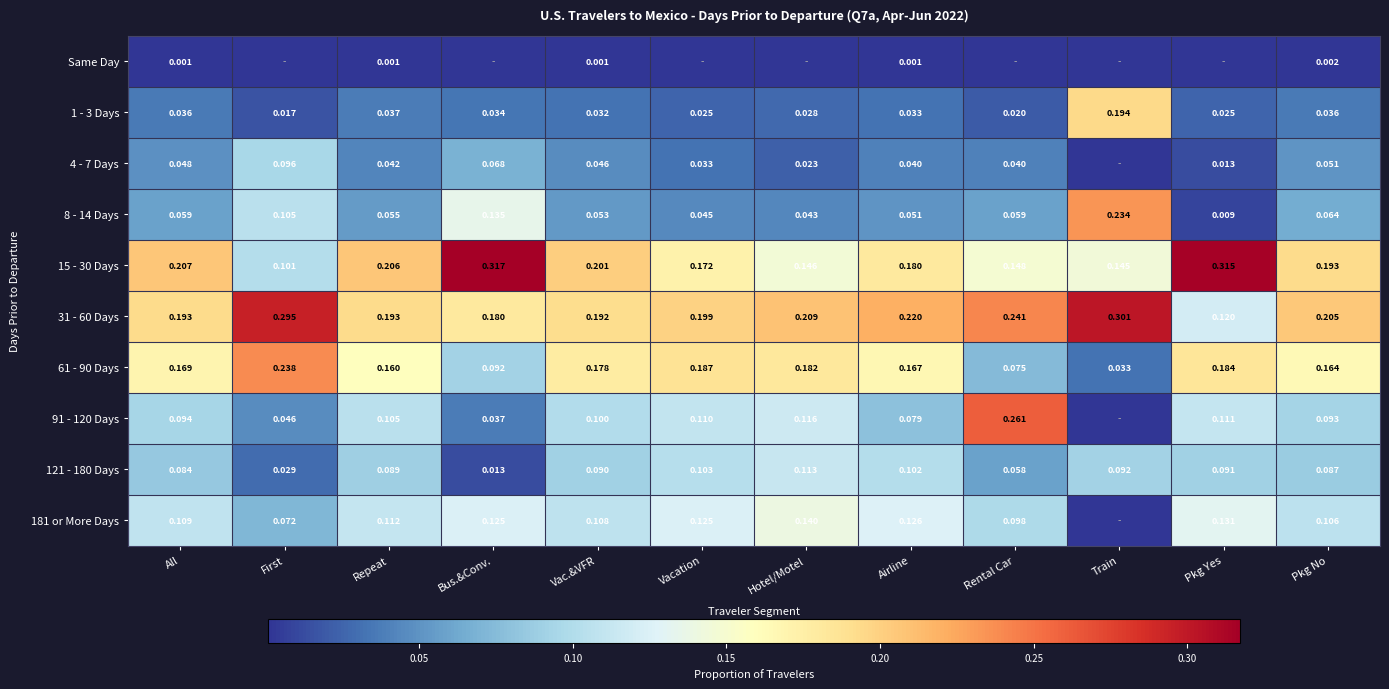

Rank the categories by 15 - 30 Days value from highest to lowest.

Bus.&Conv., Pkg Yes, All, Repeat, Vac.&VFR, Pkg No, Airline, Vacation, Rental Car, Hotel/Motel, Train, First